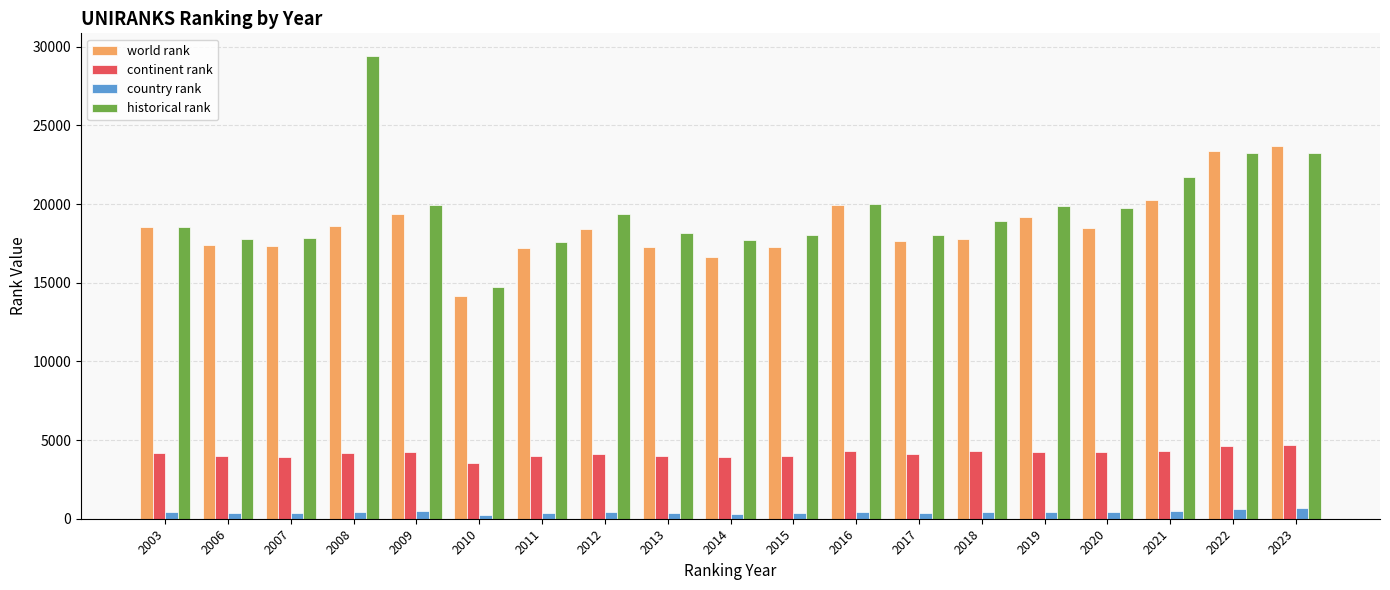

Which series has the largest total across all categories?

historical rank